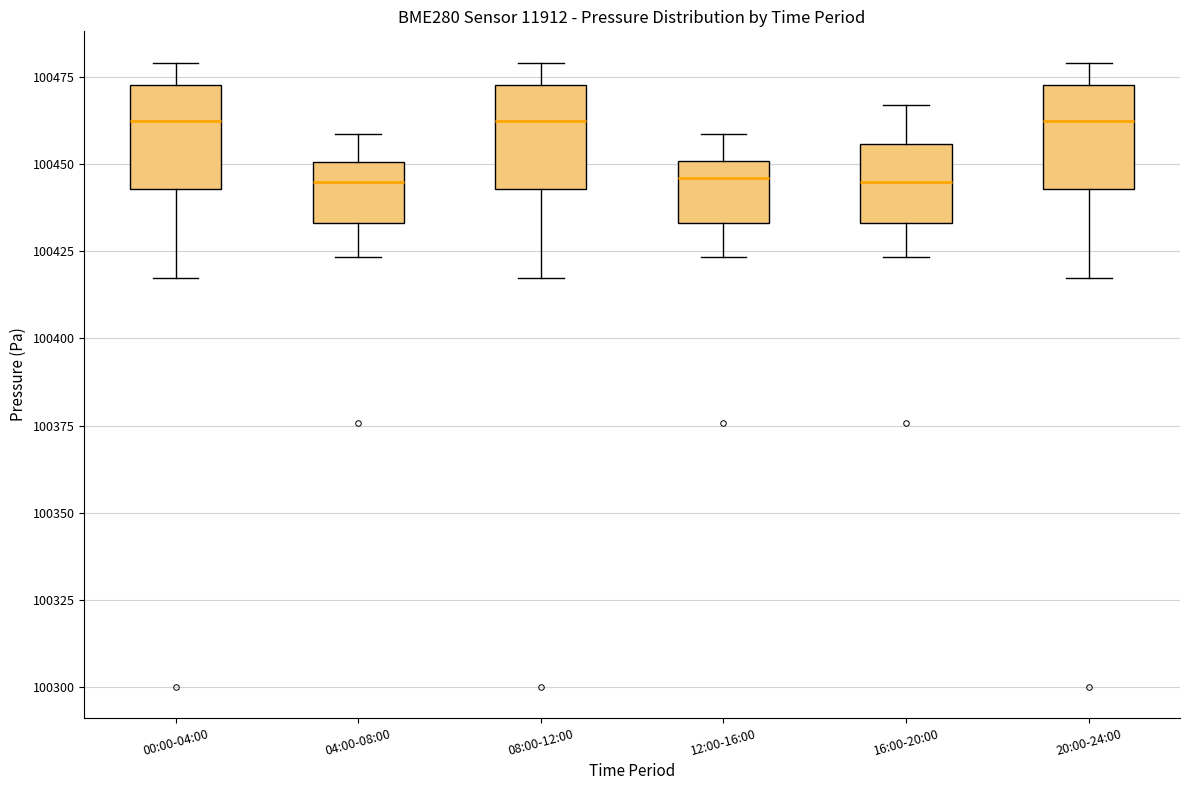

Reading left to right, transcribe this box plot: for each box, give where its median line is, the range the box spans, and where its two whiskers end, as read against the y-axis. The values are not printed on the chart, so give them approximately, as read against the axis.

00:00-04:00: median 100460, box 100445 to 100470, whiskers 100415 to 100480
04:00-08:00: median 100445, box 100435 to 100450, whiskers 100425 to 100460
08:00-12:00: median 100460, box 100445 to 100470, whiskers 100415 to 100480
12:00-16:00: median 100445, box 100435 to 100450, whiskers 100425 to 100460
16:00-20:00: median 100445, box 100435 to 100455, whiskers 100425 to 100465
20:00-24:00: median 100460, box 100445 to 100470, whiskers 100415 to 100480